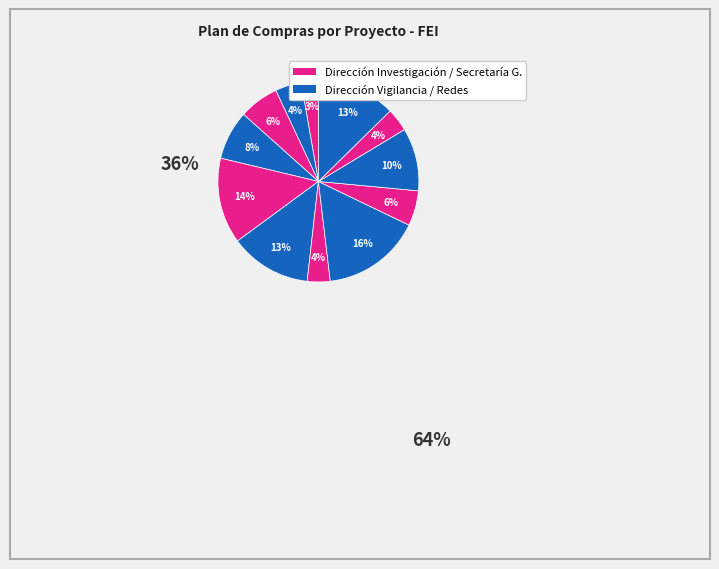

How many segments does this pie chart have?

12